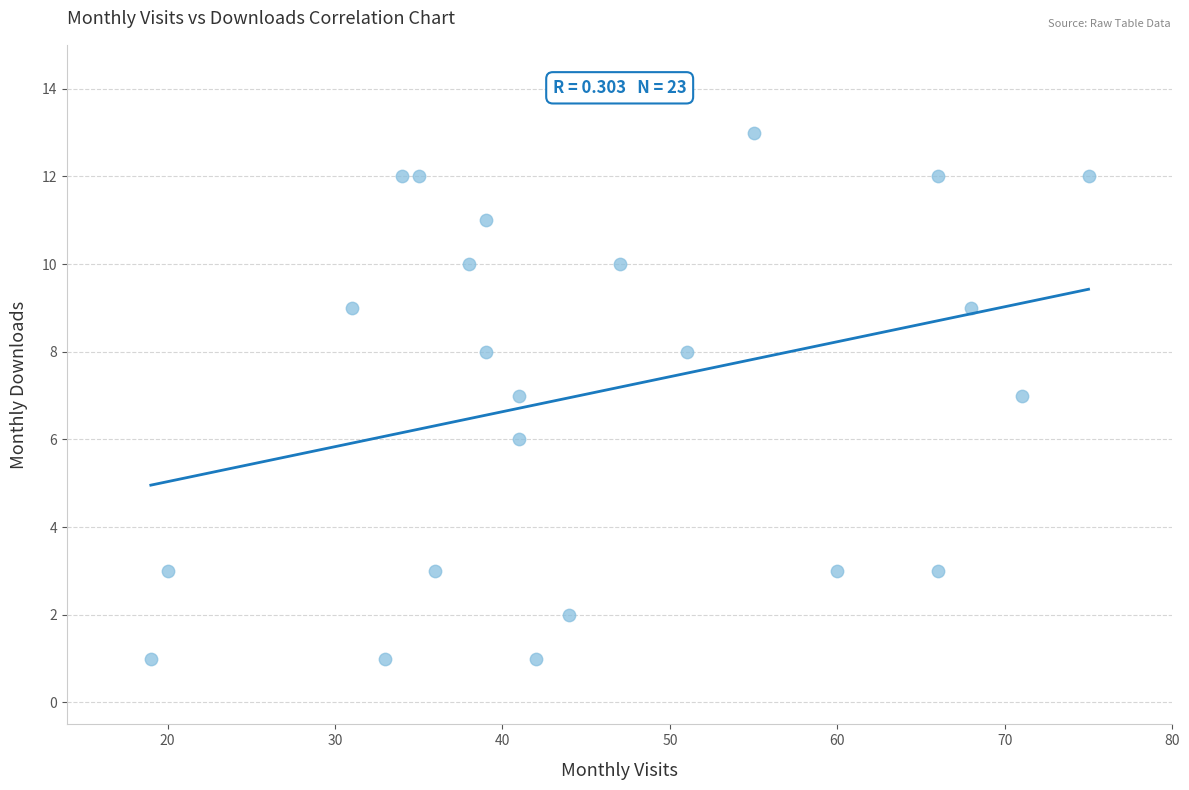

What is the range of X values (max minus min)?

56